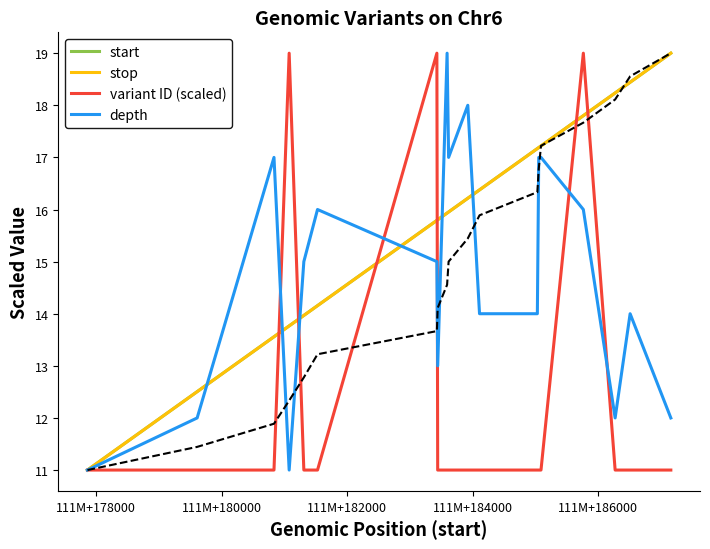

Which series ends up on top after the final intersection of depth and start?

start